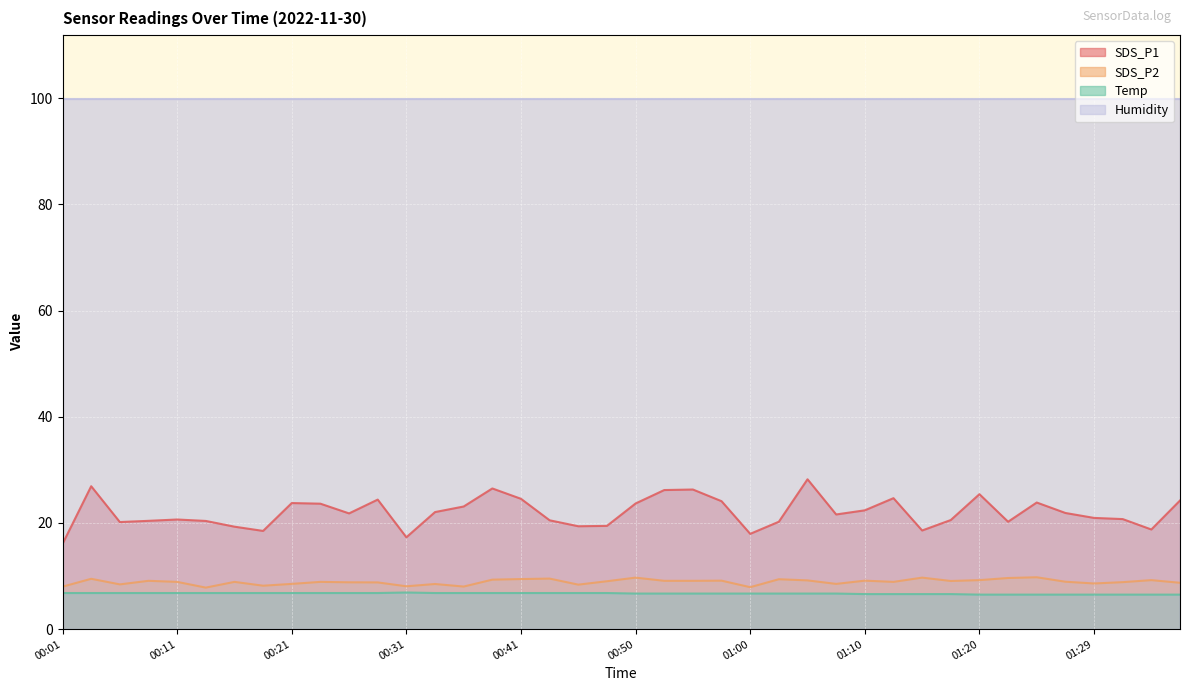

True or false: SDS_P2 and Temp intersect in this chart.

False